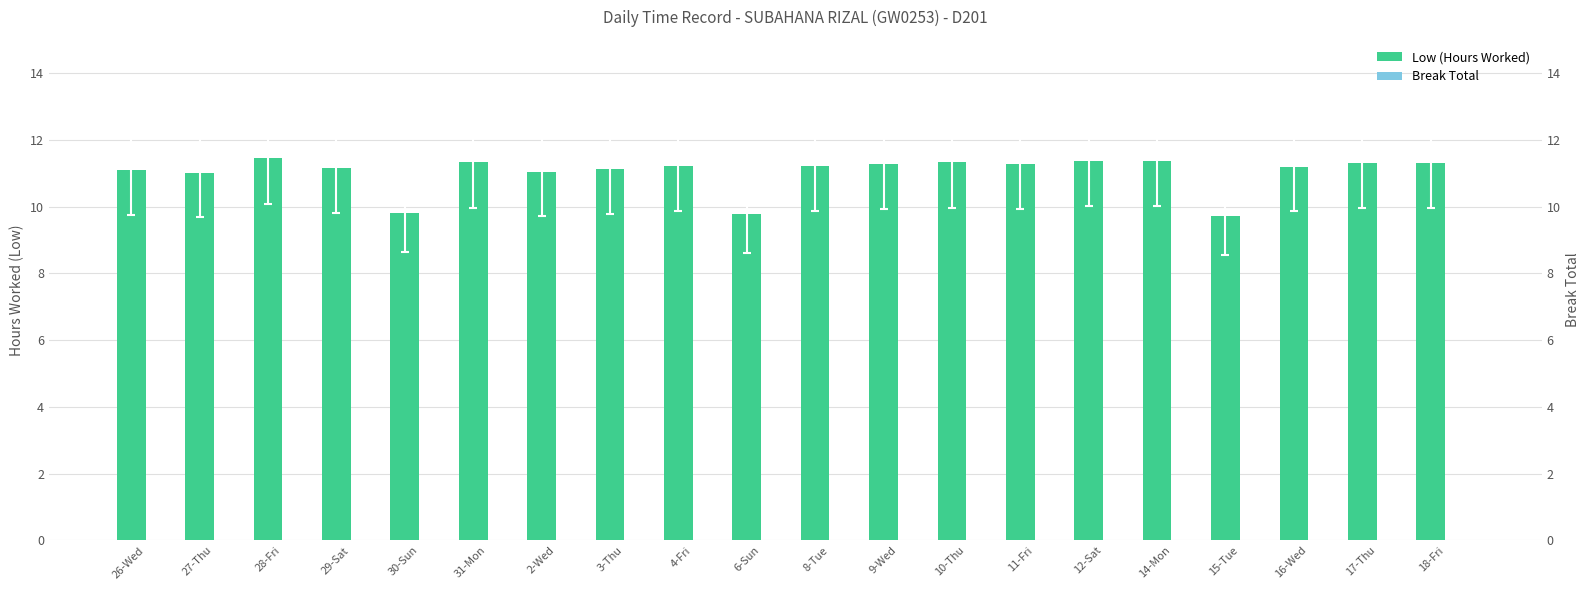

Which series changed the most between 28-Fri and 16-Wed?

Low (Hours Worked)